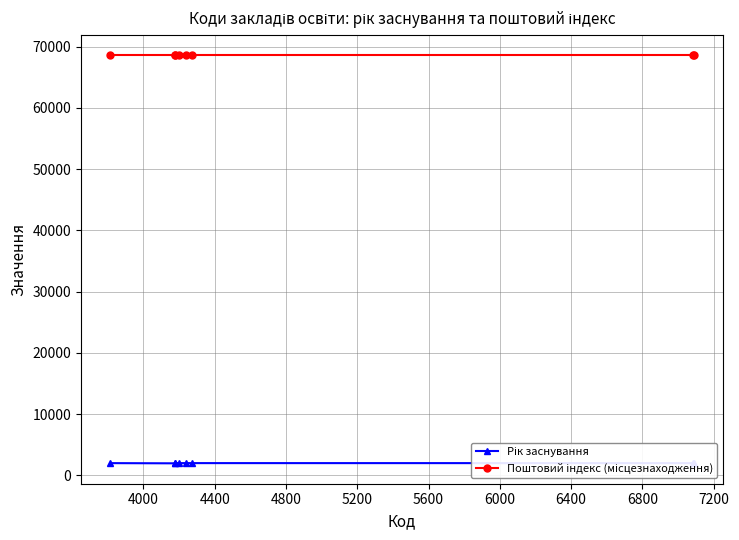

Which series has the largest range (max minus min)?

Рік заснування